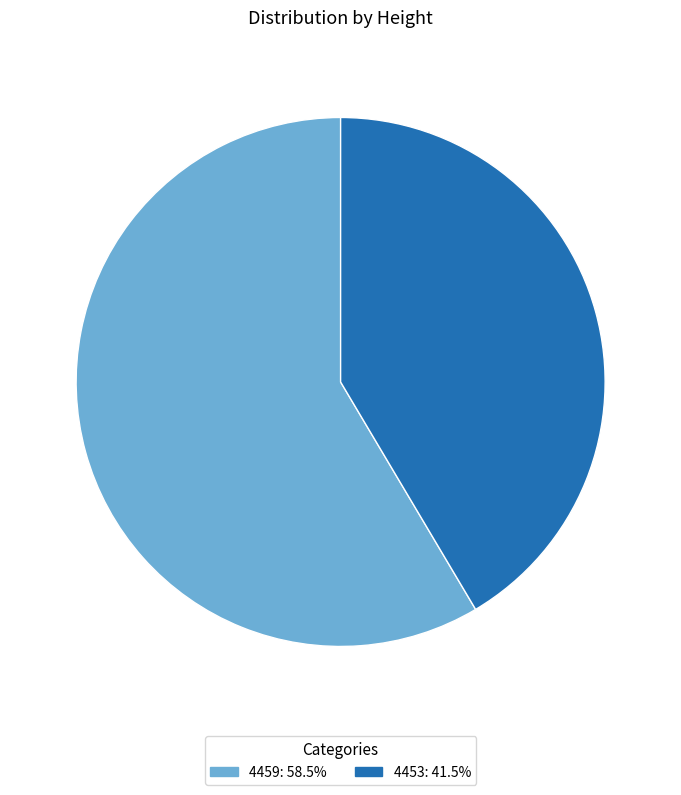

How many segments does this pie chart have?

2